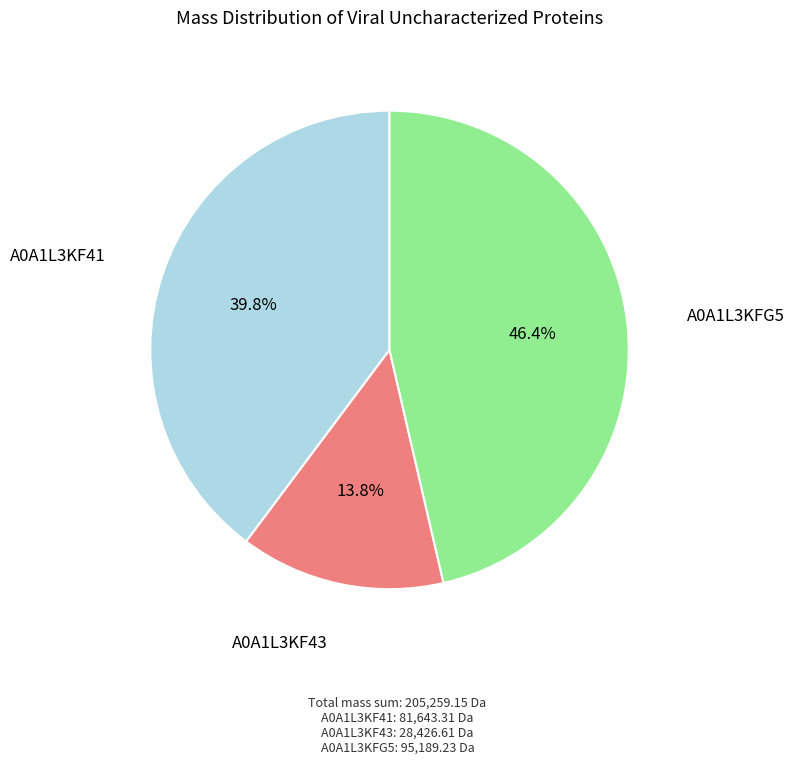

Is there any slice that represents more than half of the pie?

No